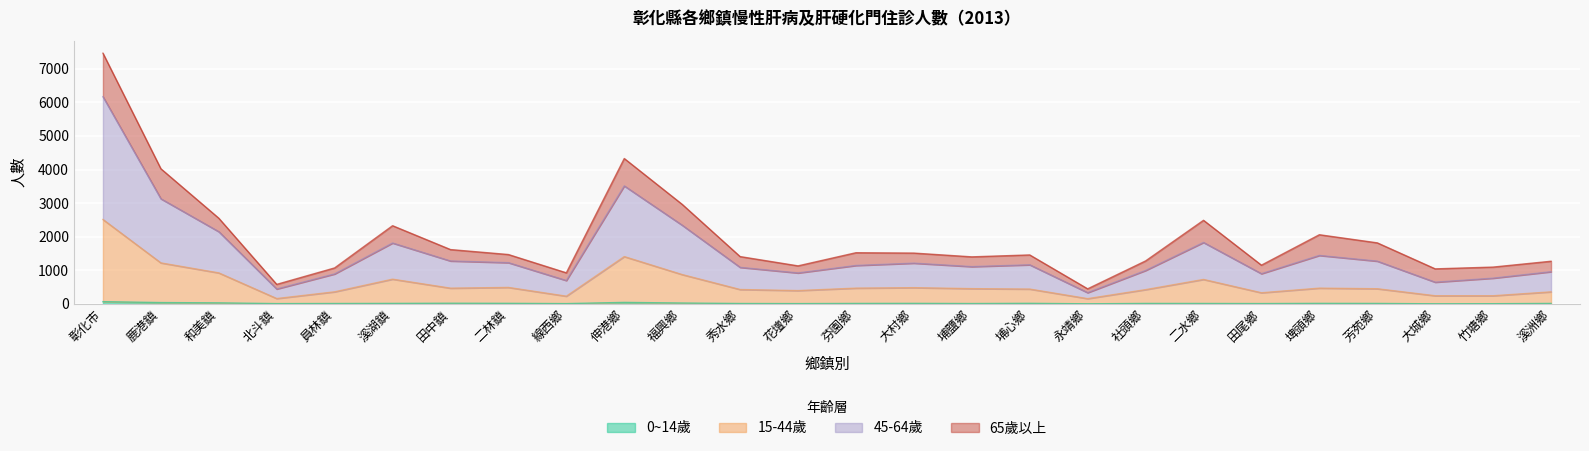

What is the sum of the 15-44歲 values at 線西鄉 and 大城鄉?

467